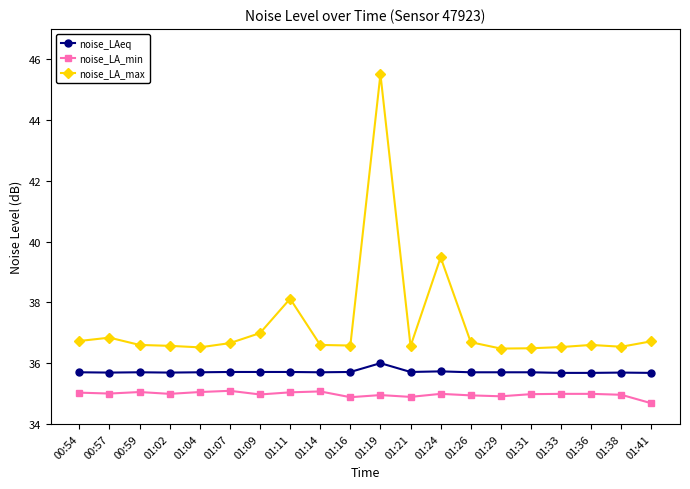

Is the value of noise_LAeq at 01:24 greater than the value of noise_LA_min at 01:36?

Yes